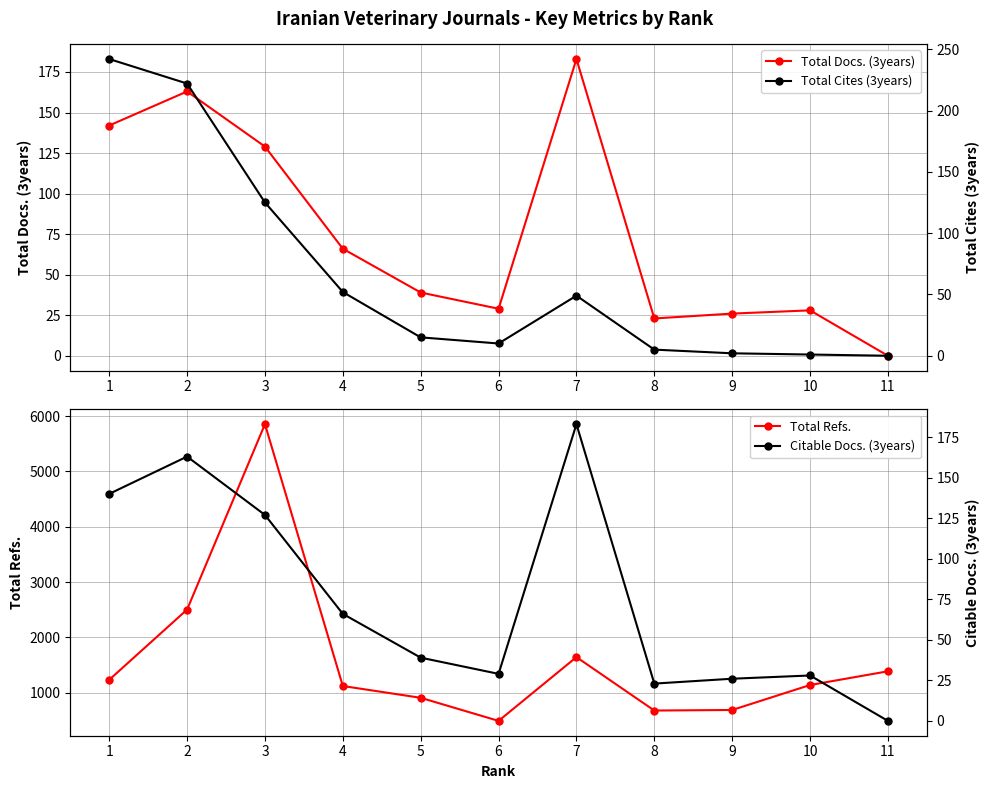

How many interior local valleys does the Total Refs. series have?

2